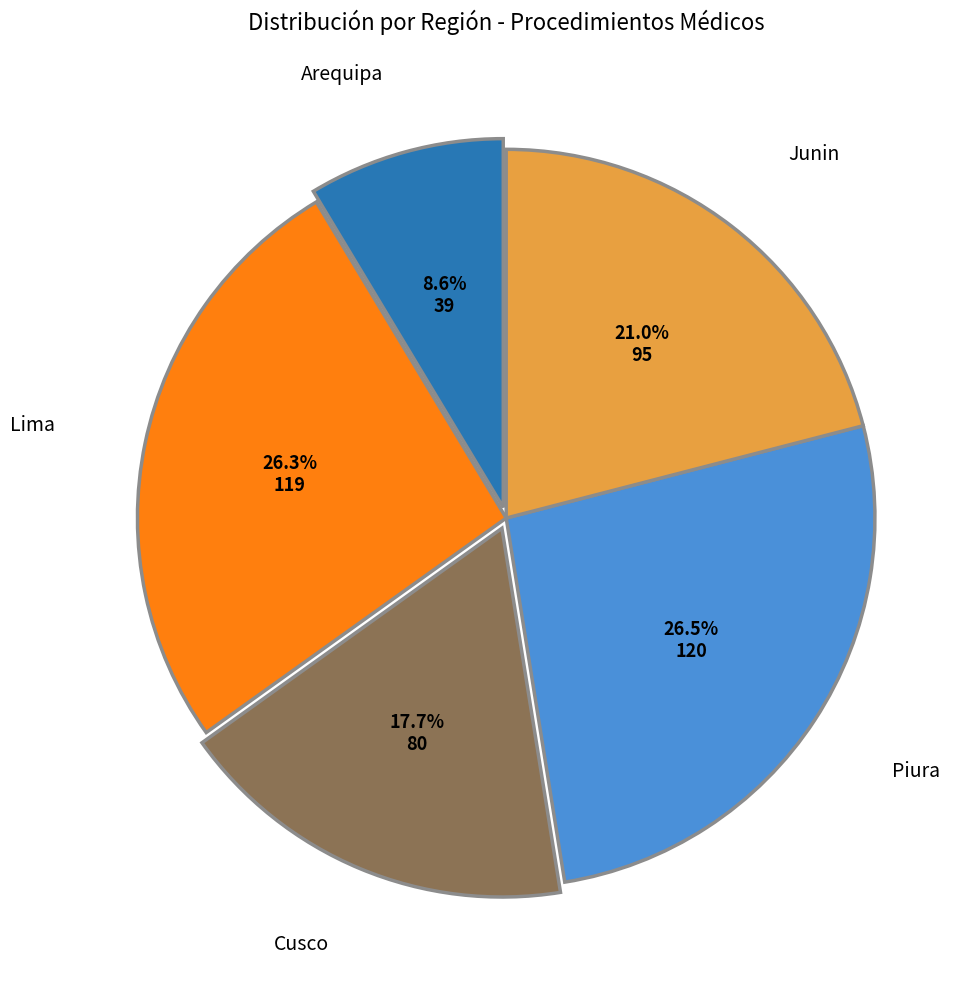

Count the number of slices in the pie.

5